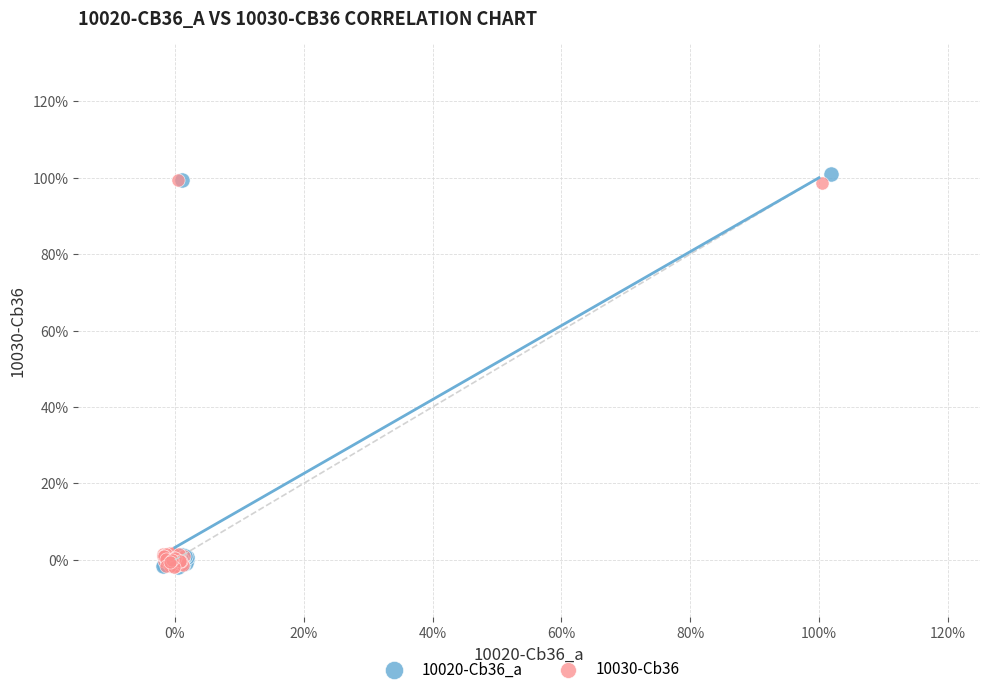

What are all the series names shown in the legend?

10020-Cb36_a, 10030-Cb36